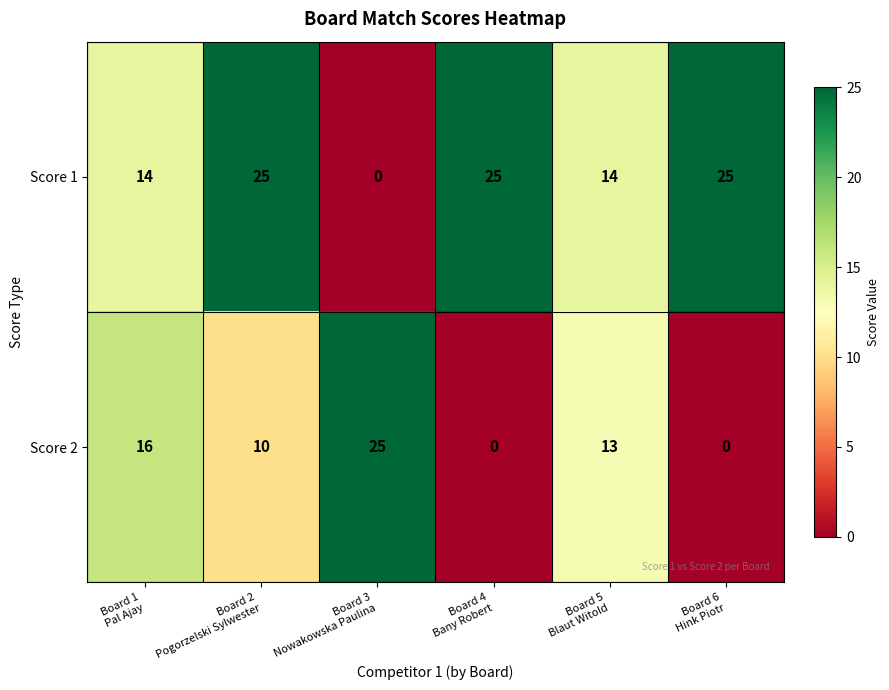

How many categories are shown in the chart?

6